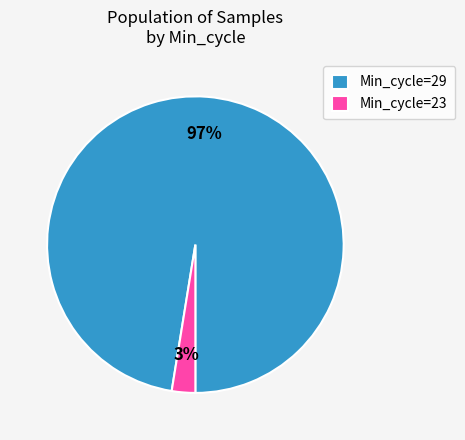

Which category accounts for the majority?

Min_cycle=29